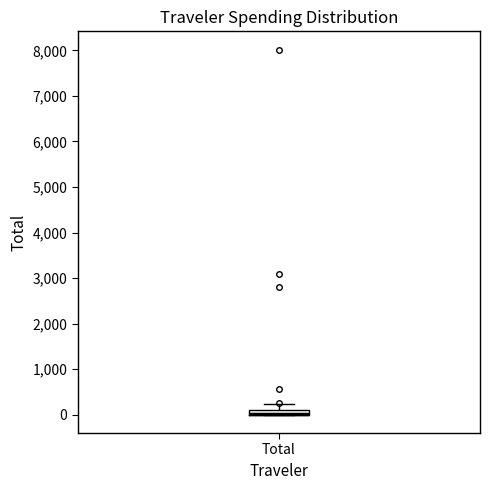

Where does the upper whisker of the box for Total end on the y-axis? The values are not printed on the chart, so give them approximately, as read against the axis.

200